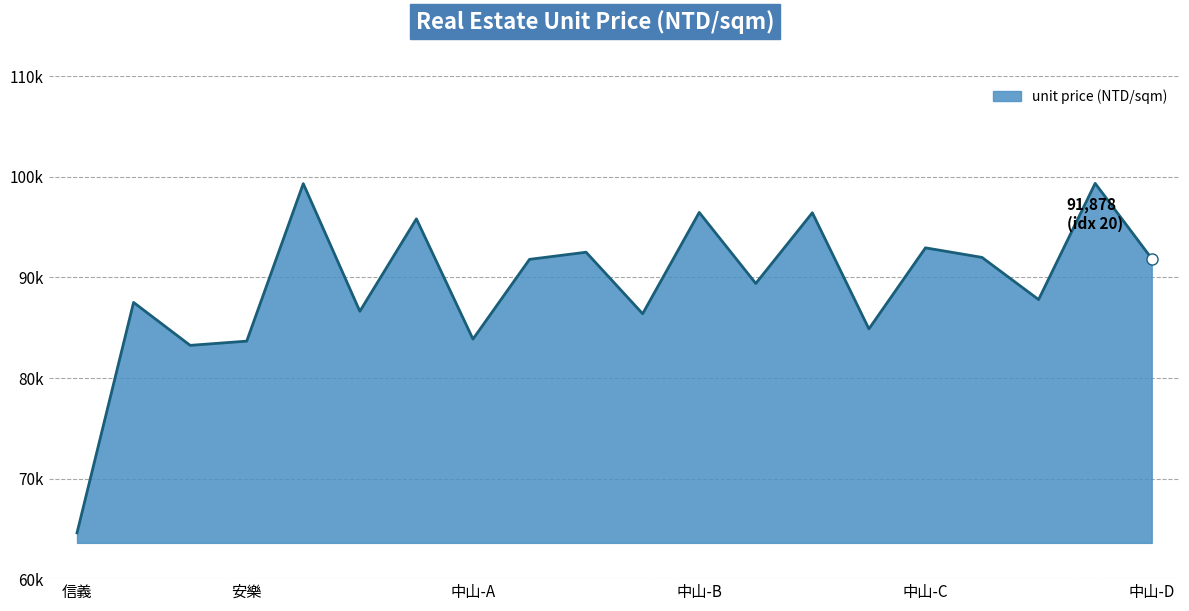

Reading left to right, extract all data points from this chart.

64607	87519	83250	83669	99333	86638	95831	83870	91803	92512	86394	96469	89407	96436	84886	92949	91996	87804	99359	91878